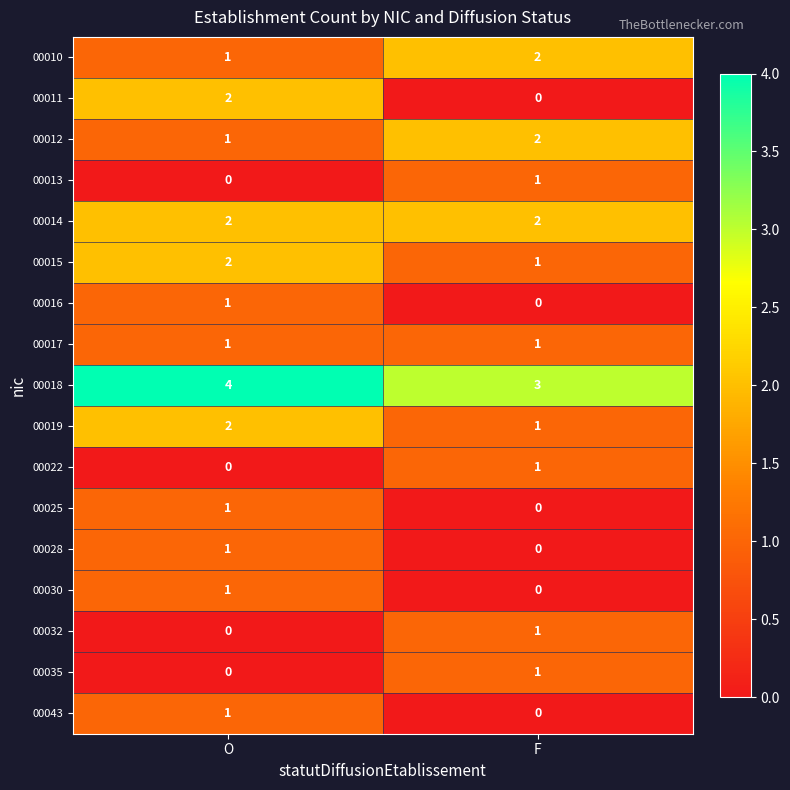

What is the average value of the 00018 series?

4